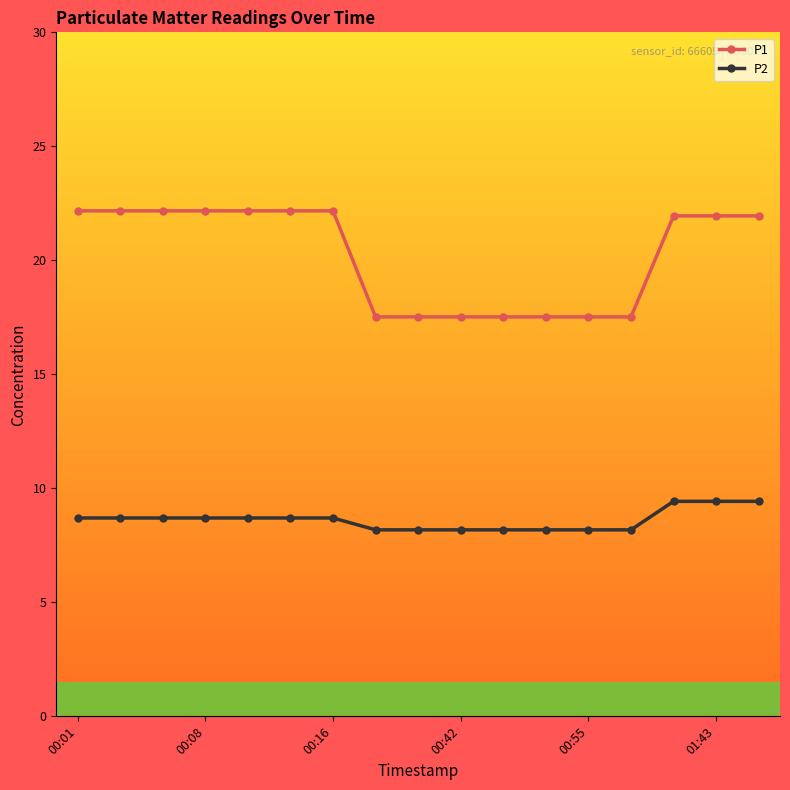

Which series has the largest range (max minus min)?

P1